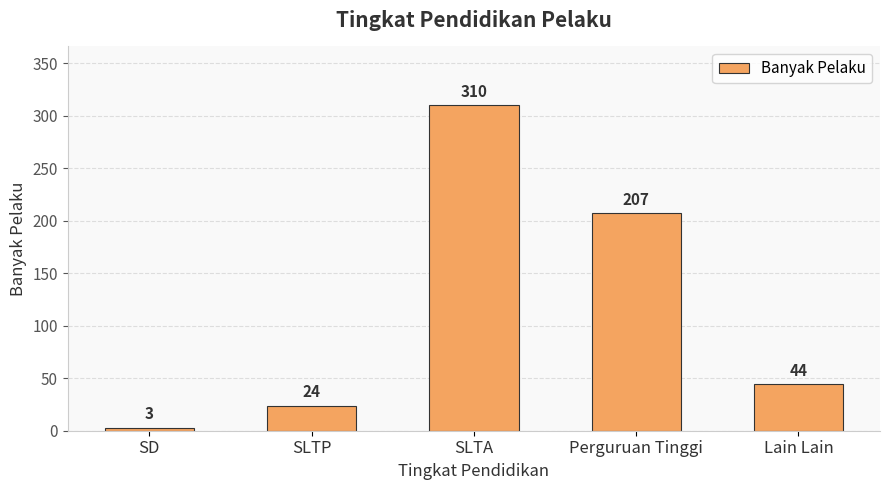

What is the sum of all values?

588